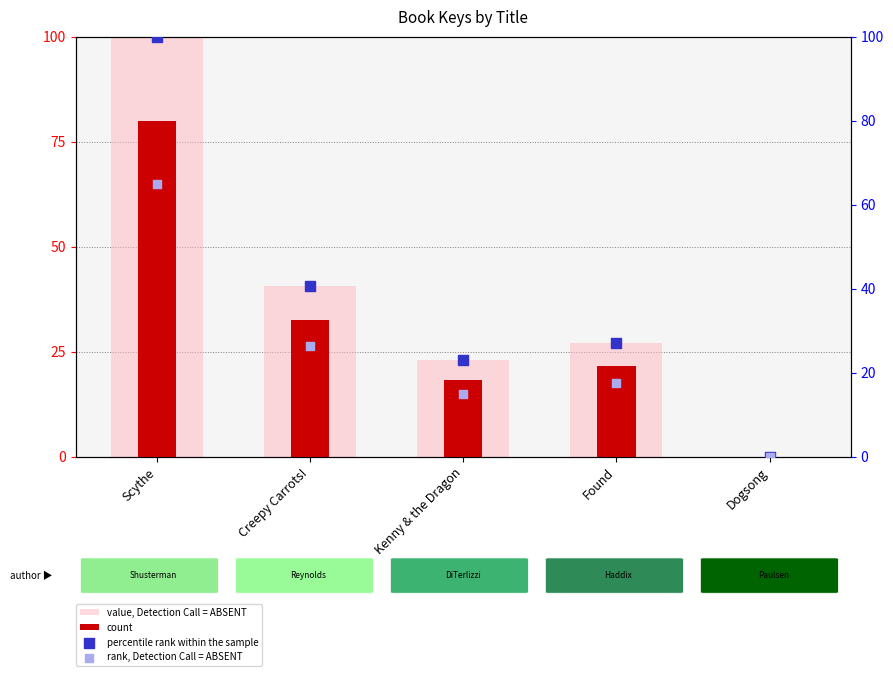

Which series contains the lowest Y value?

rank, Detection Call = ABSENT